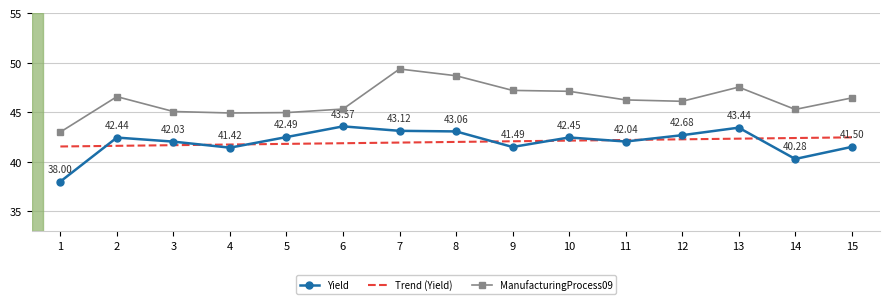

Between 12 and 6, which is larger?

6